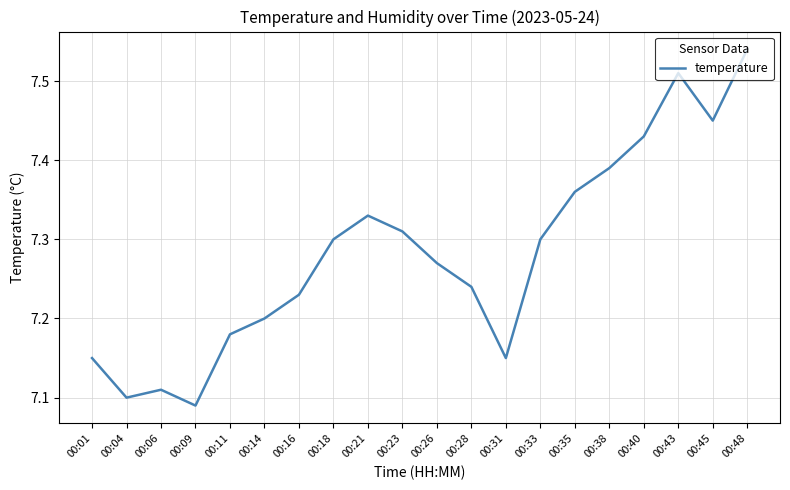

At which category does the chart reach its minimum across all series?

00:09